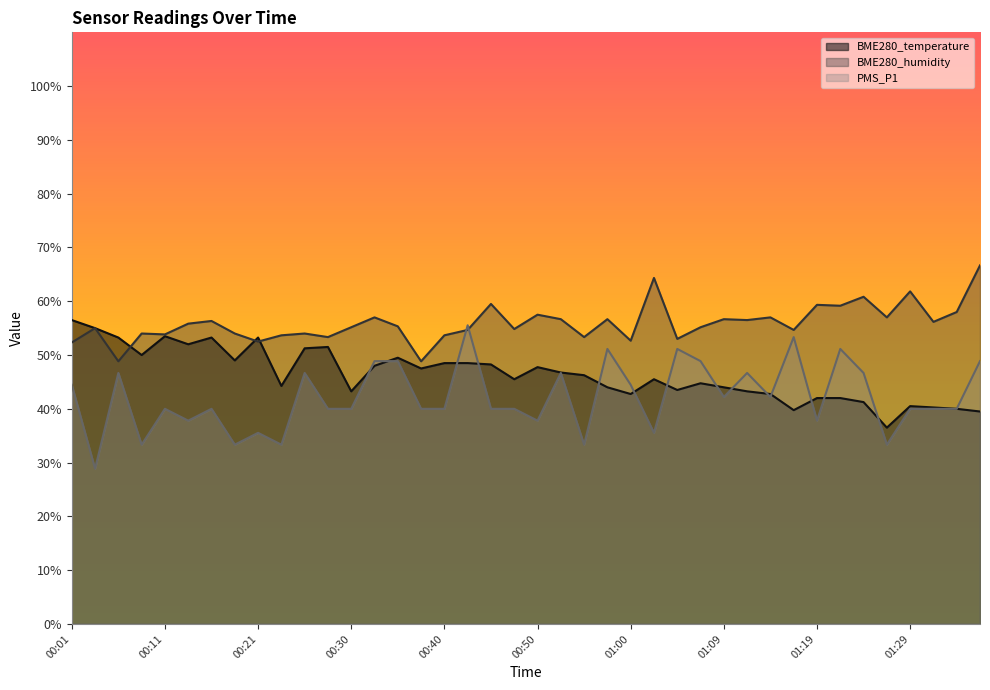

How many intersections are there between PMS_P1 and BME280_humidity?

2